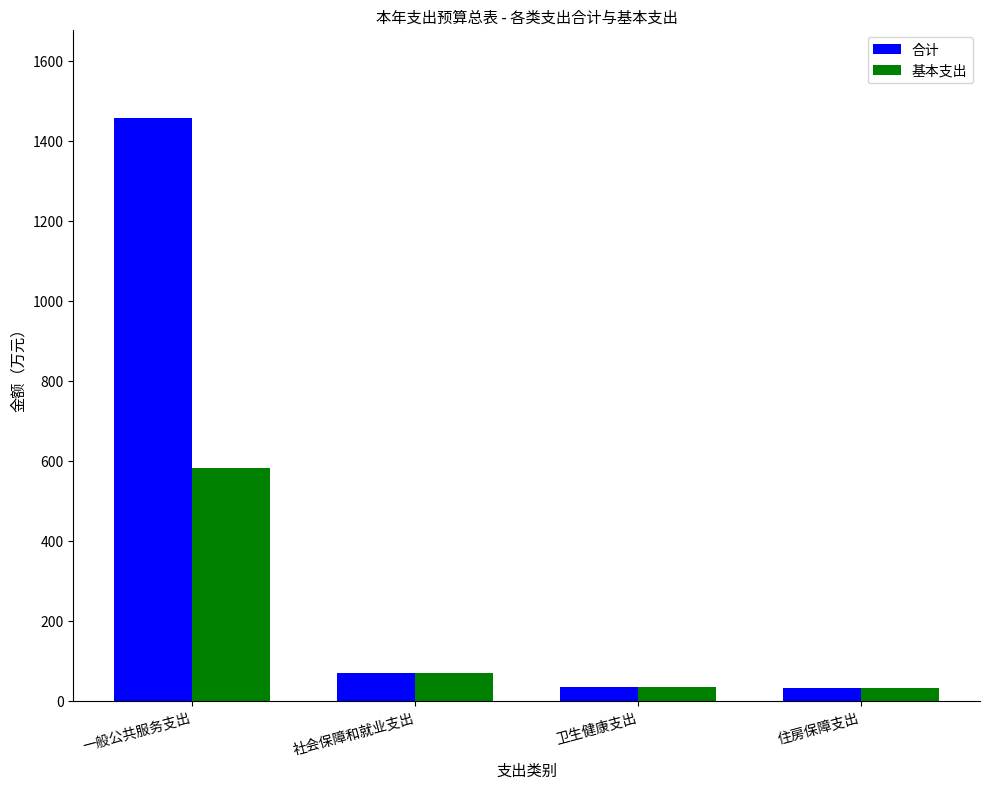

What position from the right is 卫生健康支出?

2